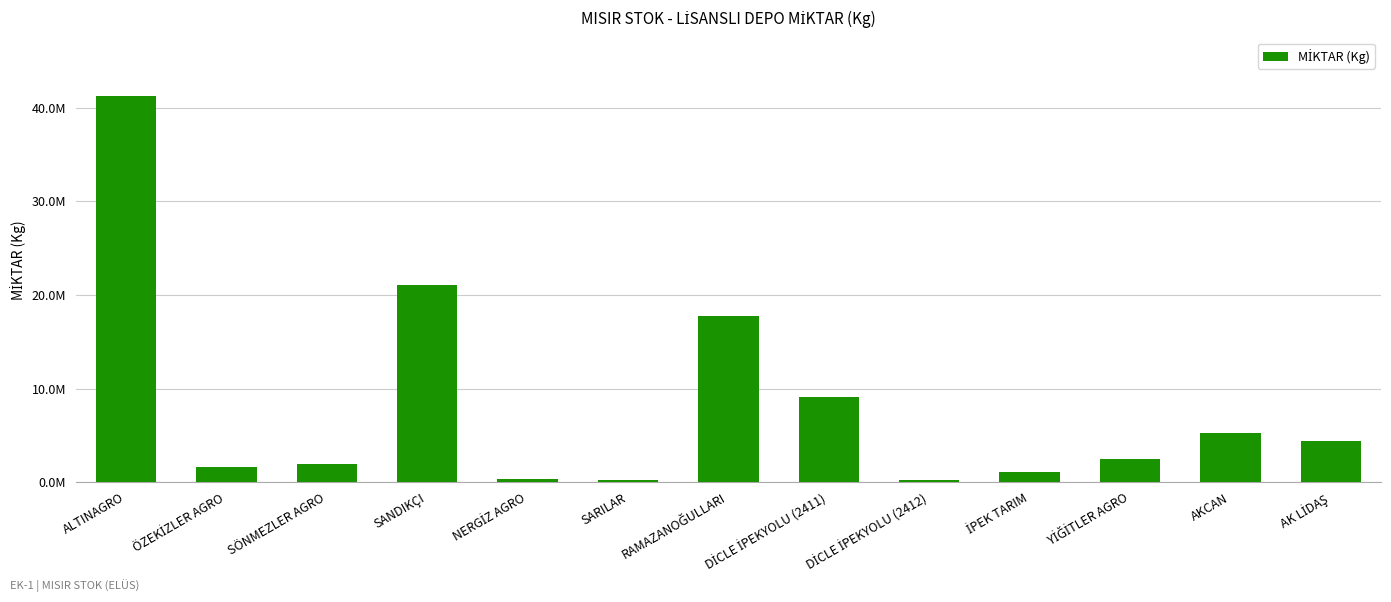

Reading left to right, what are all the values shown in this chart?

41309879	1609340	1894858	21070329	329740	219060	17800474	9082544	258587	1035085	2470450	5283910	4434920